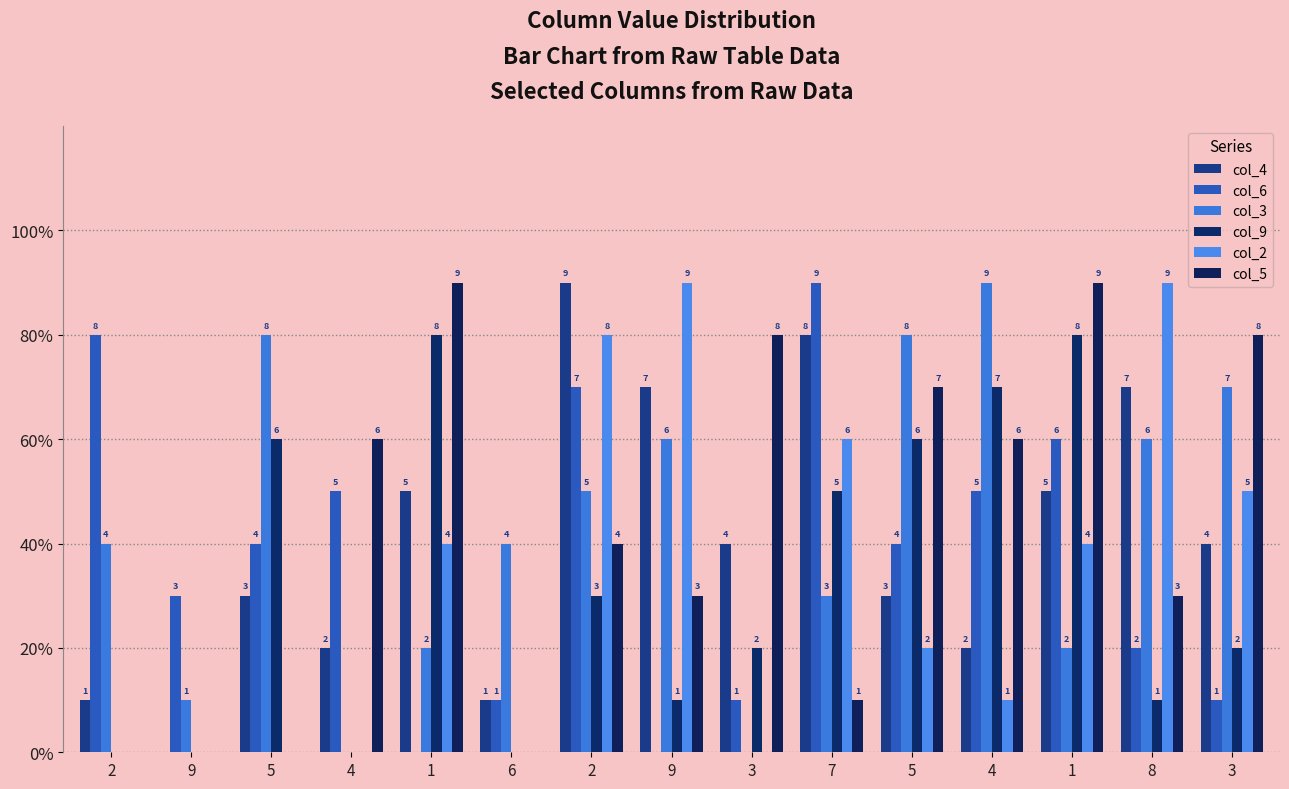

At how many categories does at least one series exceed 0?

15